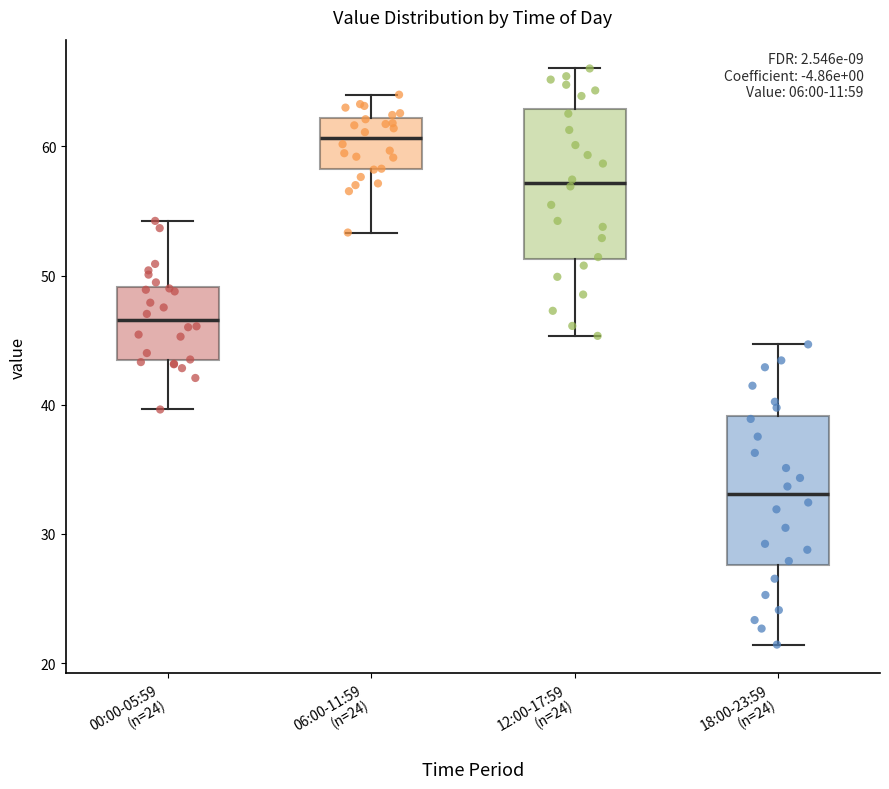

Which box has the highest median line?

06:00-11:59 (n=24)